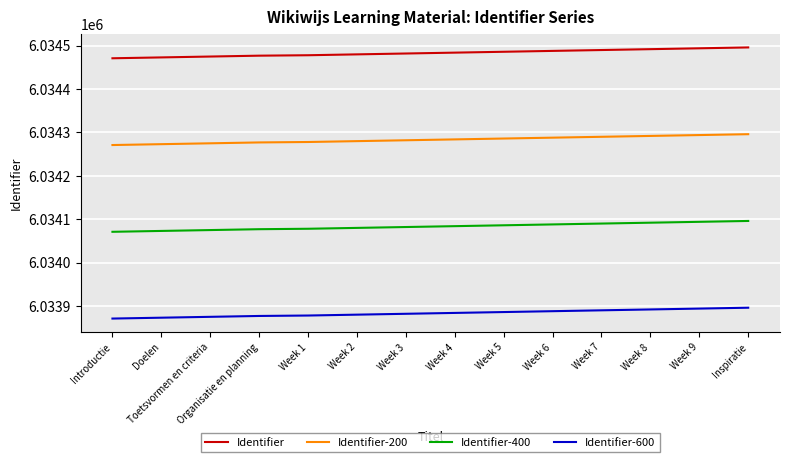

What is the difference between the highest and lowest values at Week 4?

600